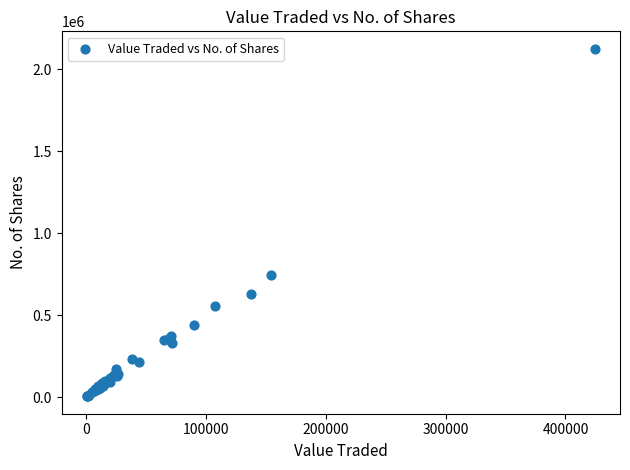

What Y value in the scatter plot is closest to 1064670?

747164